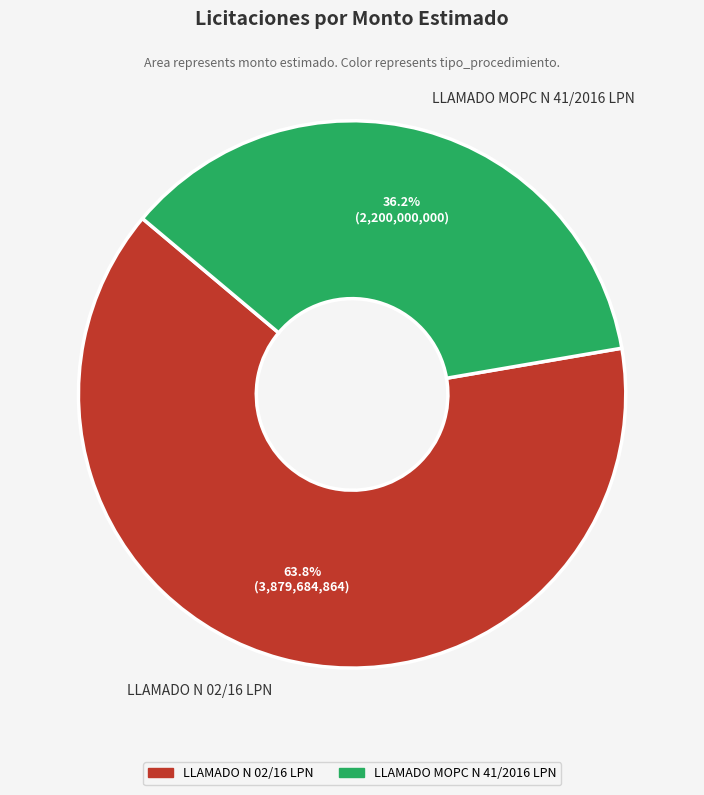

Rank the categories by value from highest to lowest.

LLAMADO N 02/16 LPN, LLAMADO MOPC N 41/2016 LPN